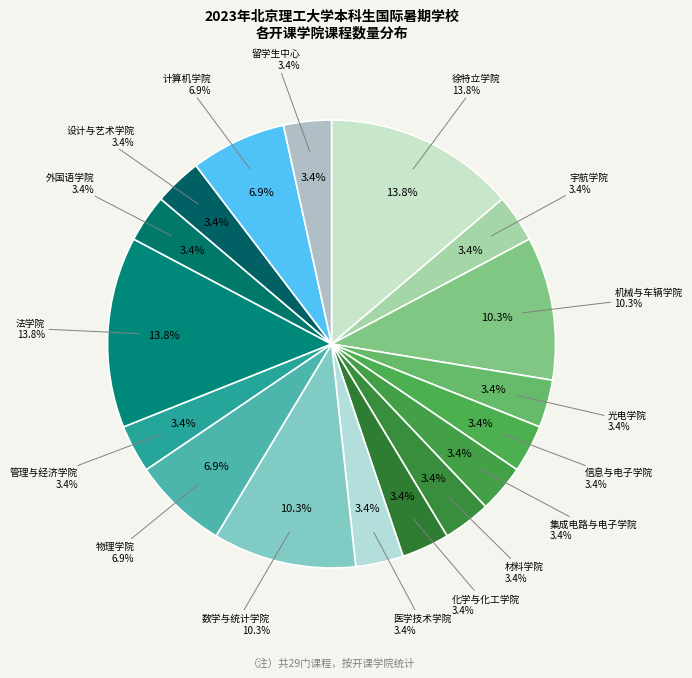

Is it true that 管理与经济学院 is 3% of the pie?

True